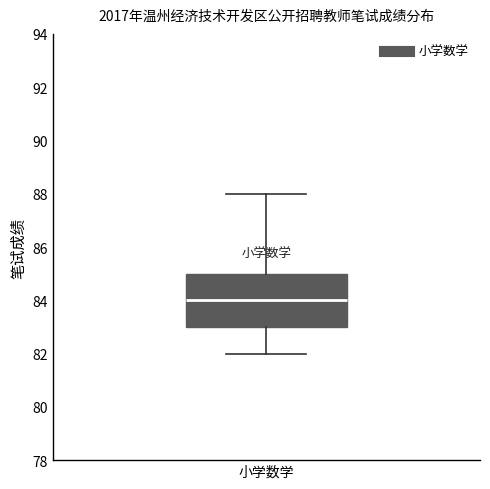

Read this box plot against the y-axis: the position of the median line, the range covered by the box, and the ends of both whiskers. The values are not printed on the chart, so give them approximately, as read against the axis.

median 84, box 83 to 85, whiskers 82 to 88